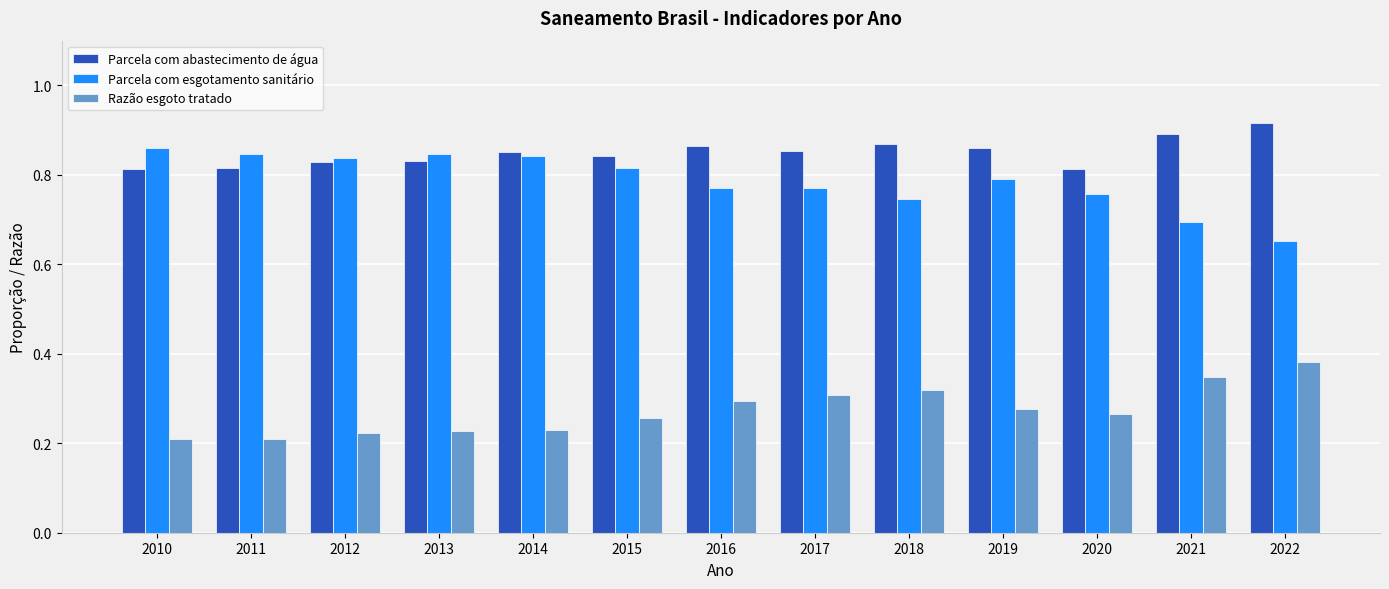

Which series has the widest spread of values?

Parcela com esgotamento sanitário